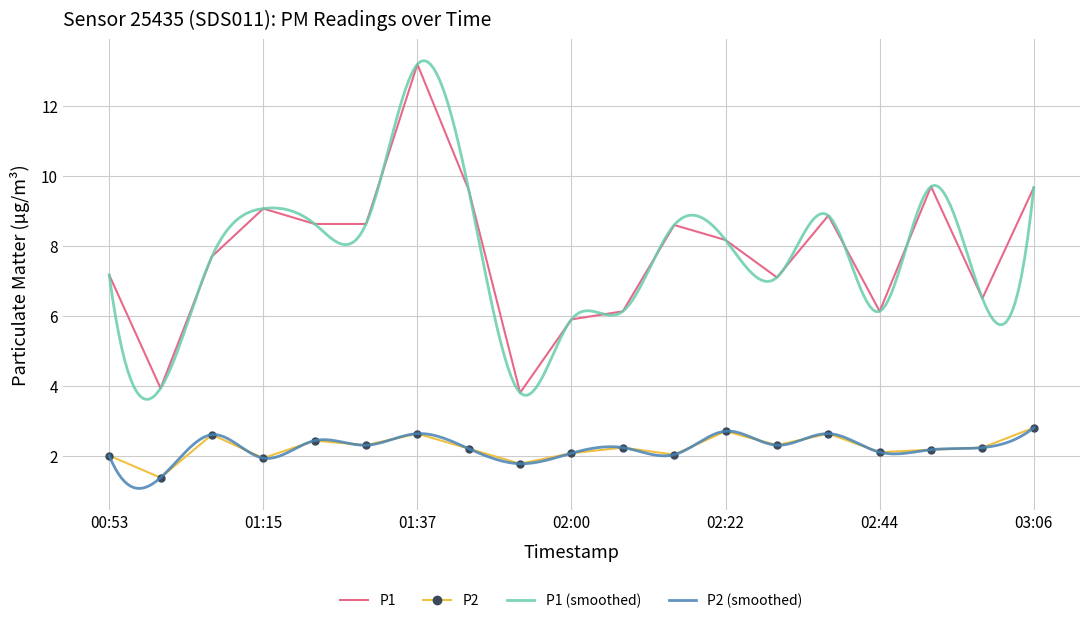

Which has a higher value, 02:00 or 03:06?

03:06